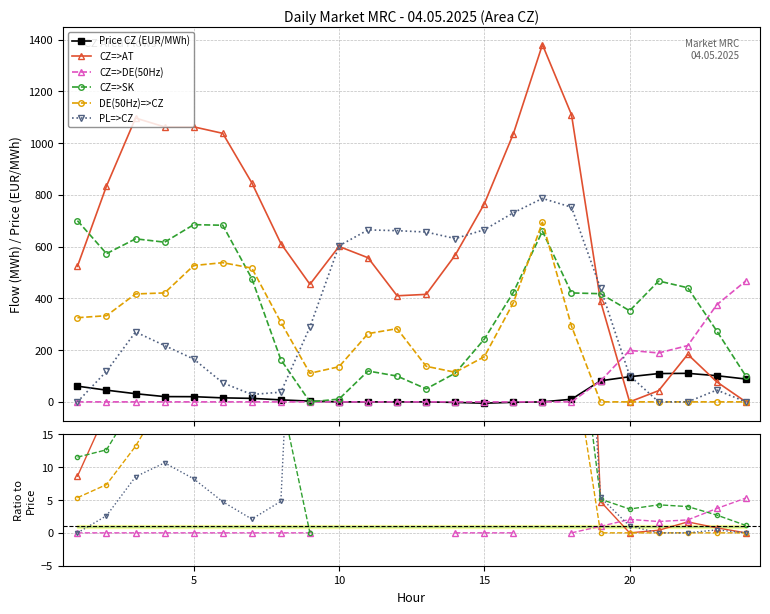

True or false: Price CZ (EUR/MWh) has more than 0 points higher than both neighbors.

True